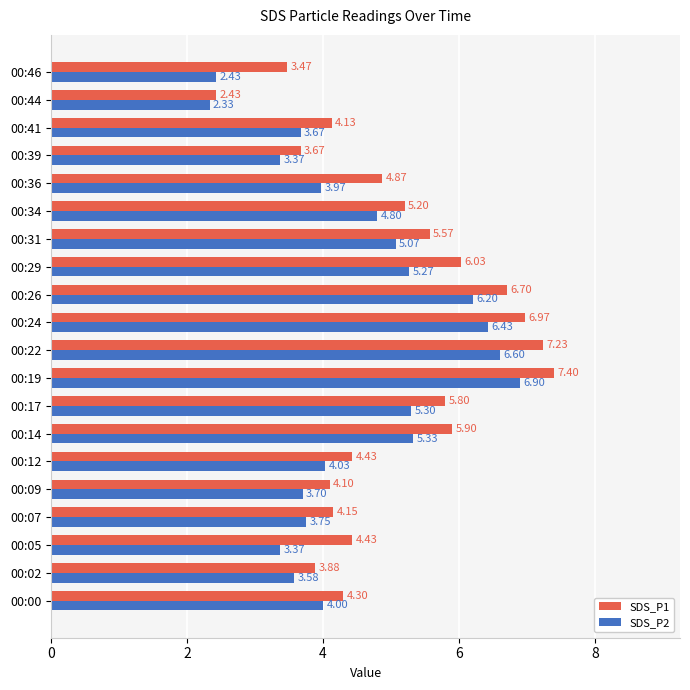

Which series has the largest range (max minus min)?

SDS_P1